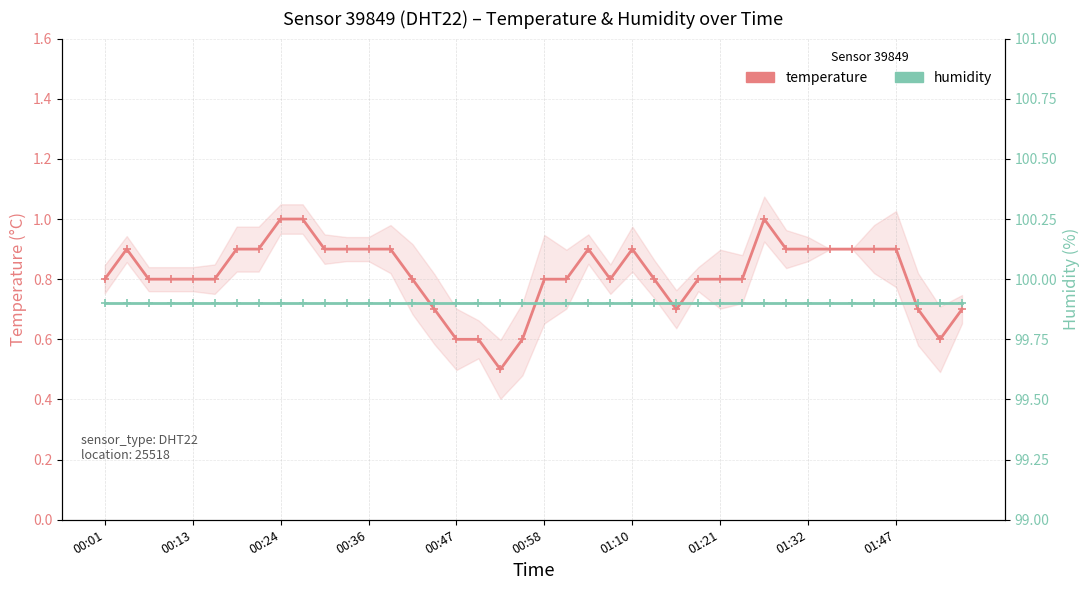

The humidity series shows 45.1 at 39. True or false?

False